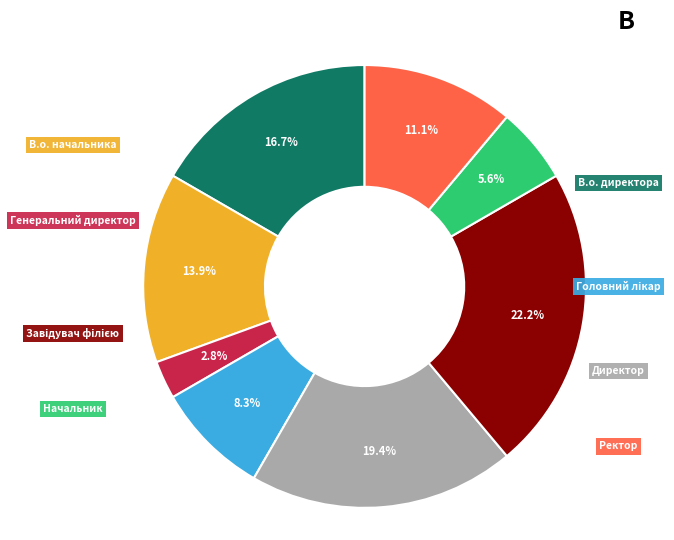

To the nearest percent, what is the average slice percentage?

12%